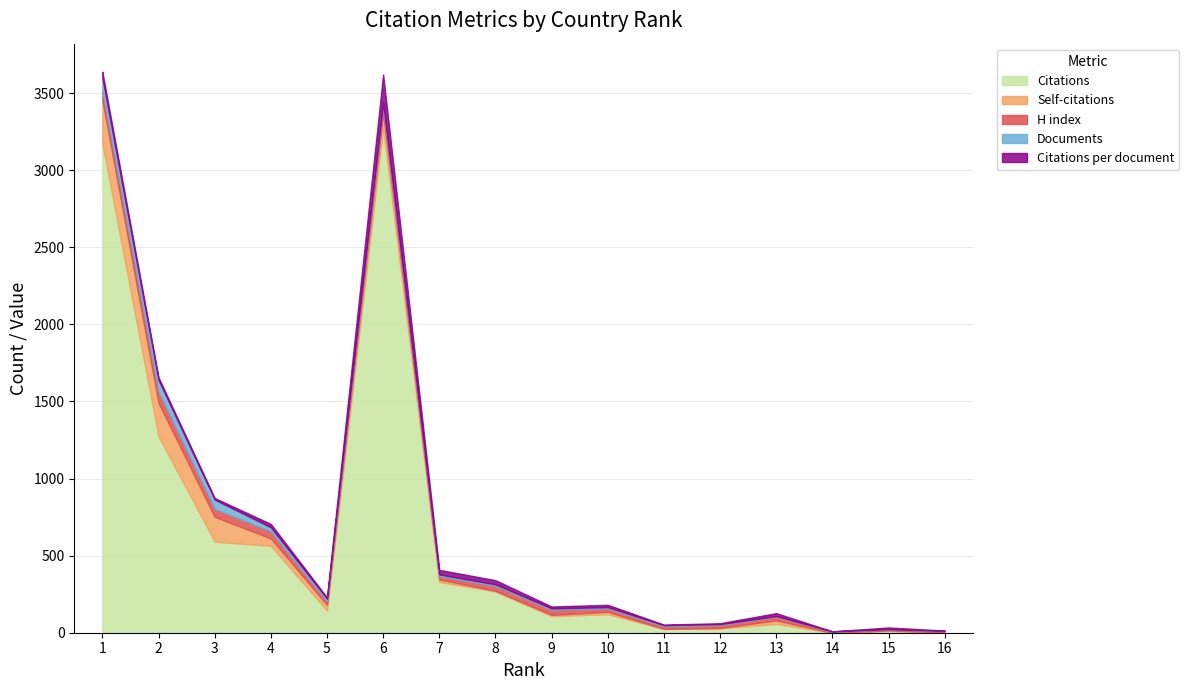

Reading right to left, list all the values displayed in this chart.

Citations: 2.0	11.0	0.0	57.0	28.0	25.0	120.0	108.0	267.0	329.0	3272.0	144.0	563.0	591.0	1274.0	3173.0
Self-citations: 0.0	4.0	0.0	23.0	3.0	0.0	16.0	8.0	5.0	17.0	101.0	37.0	49.0	161.0	217.0	283.0
H index: 9.0	7.0	6.0	25.0	20.0	17.0	22.0	33.0	32.0	21.0	48.0	22.0	46.0	52.0	73.0	60.0
Documents: 1.0	1.0	3.0	3.0	5.0	7.0	8.0	9.0	10.0	11.0	18.0	18.0	26.0	60.0	76.0	86.0
Citations per document: 2.0	11.0	0.0	19.0	5.6	3.6	15.0	12.0	26.7	29.9	181.8	8.0	21.6	9.8	16.8	36.9